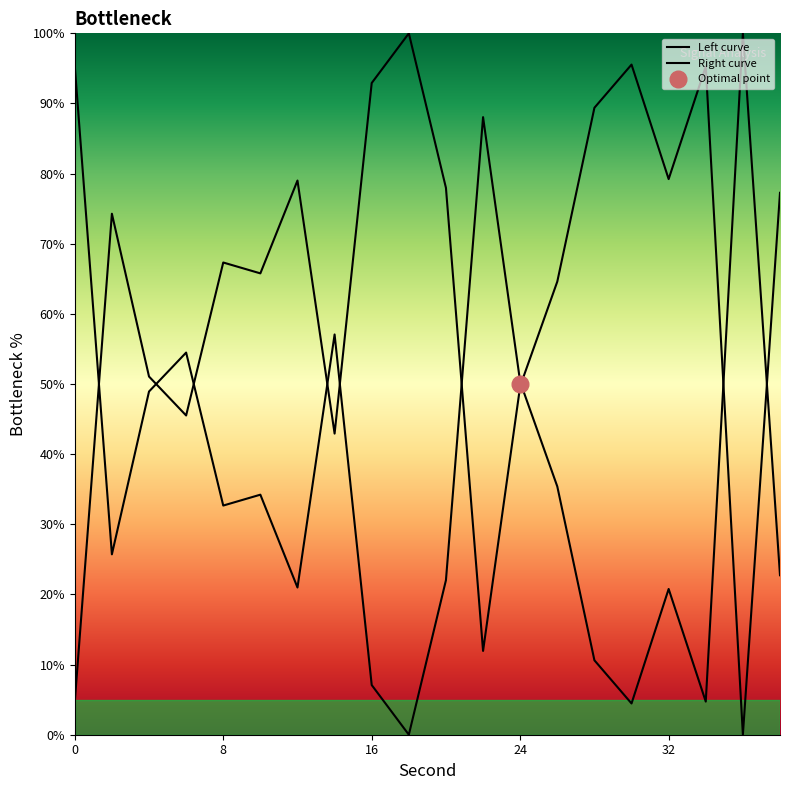

How many points are higher than both their immediate neighbors (excluding endpoints)?

6